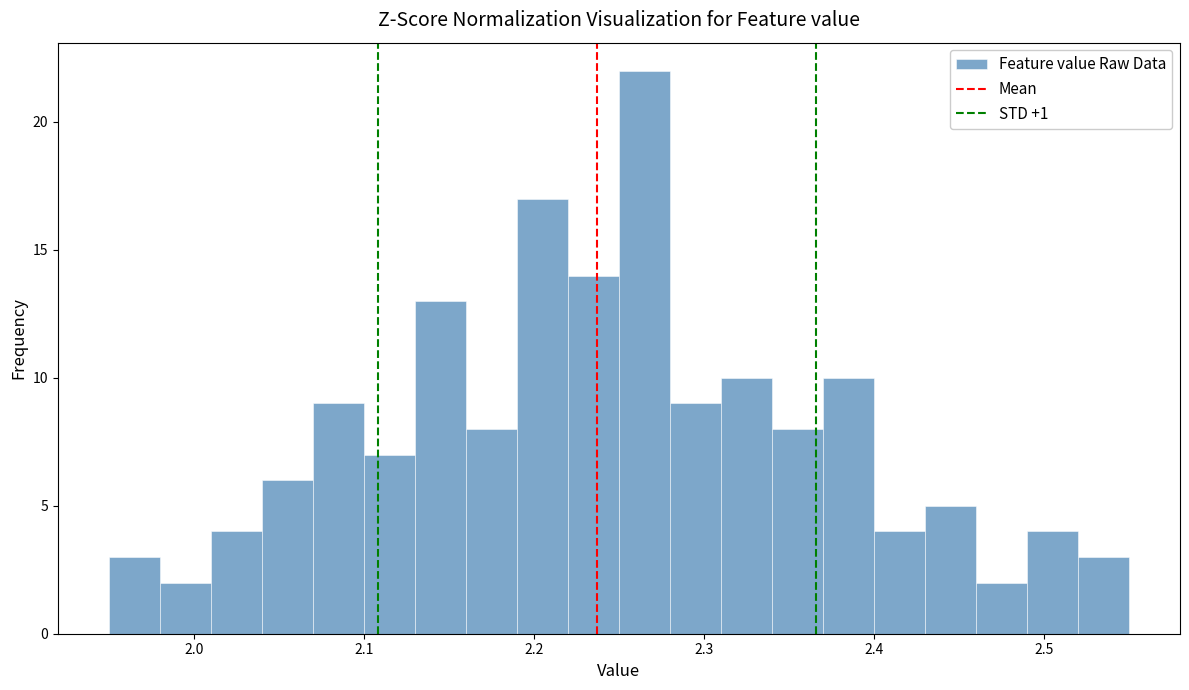

Read against the x-axis, roughly where is the centre of the tallest bar?

2.27